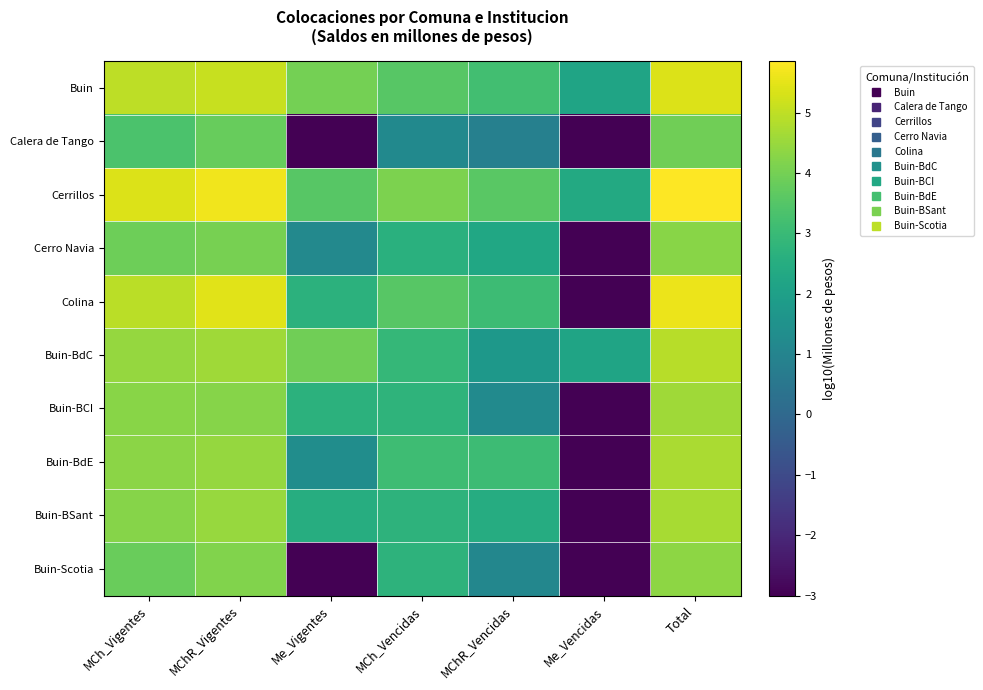

Rank the series by their maximum value, from lowest to highest.

Calera de Tango, Cerro Navia, Buin-Scotia, Buin-BCI, Buin-BSant, Buin-BdE, Buin-BdC, Buin, Colina, Cerrillos